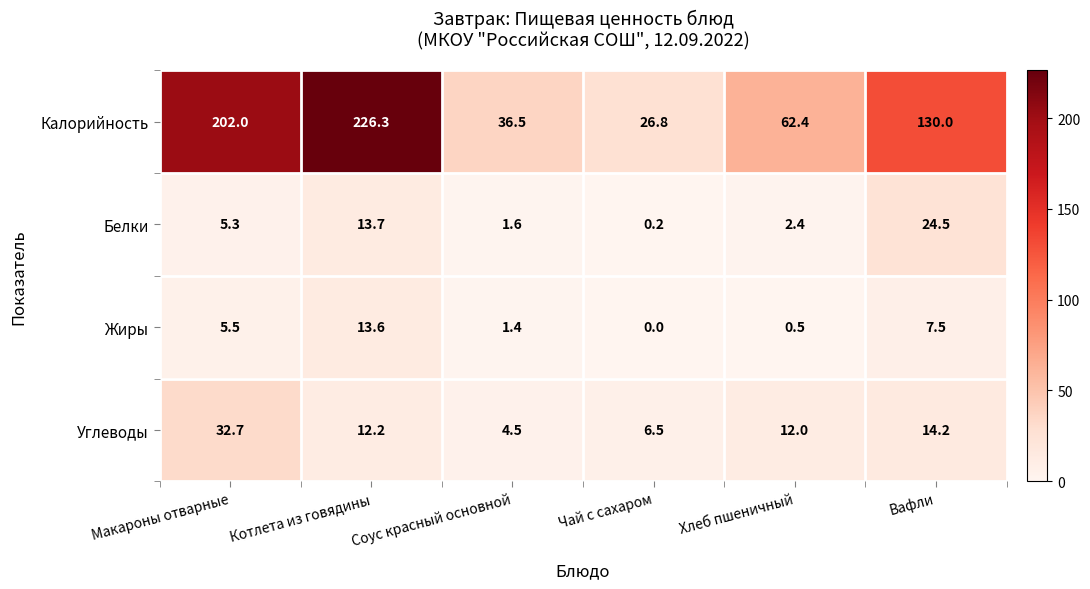

What is the difference between the maximum and second lowest values in the Калорийность series?

189.8